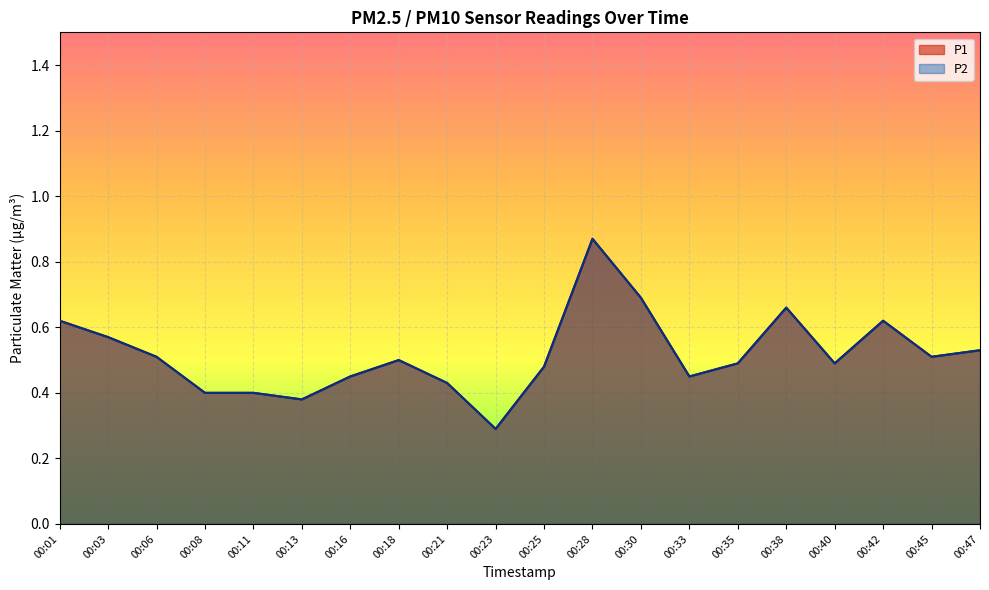

Count the P1 values in the range 0 to 1.

20